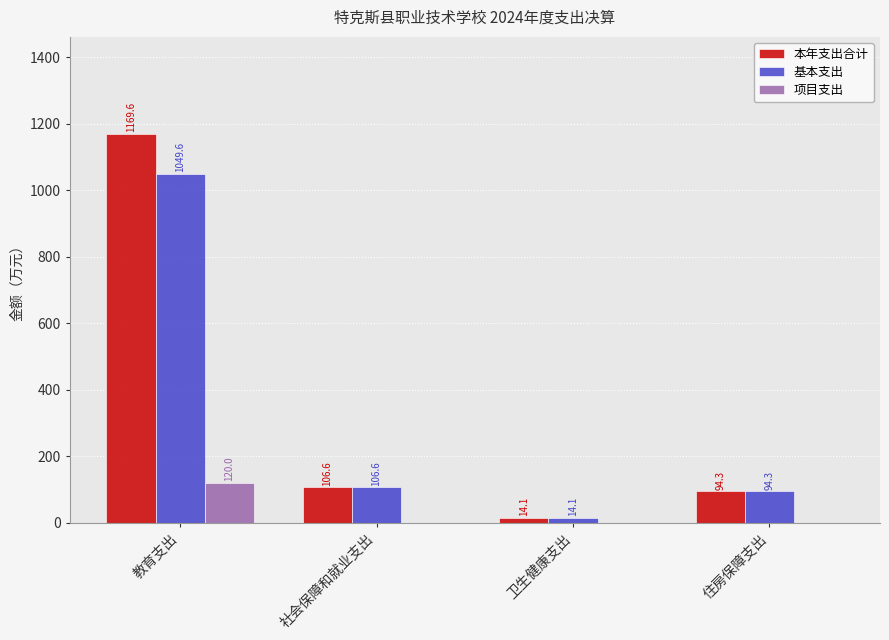

How many values in the 本年支出合计 series exceed 106?

2